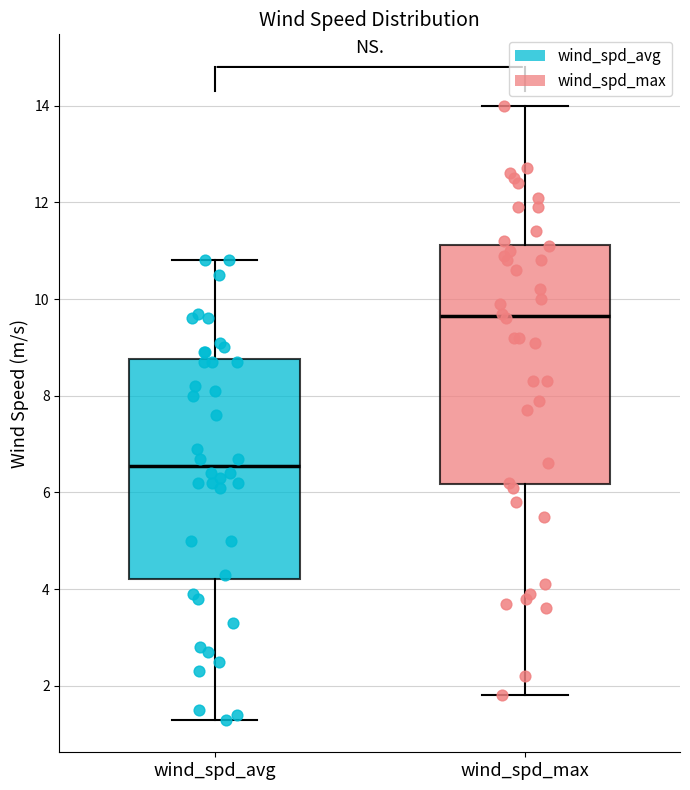

Comparing the boxes themselves (not the whiskers), which one is the tallest?

wind_spd_max